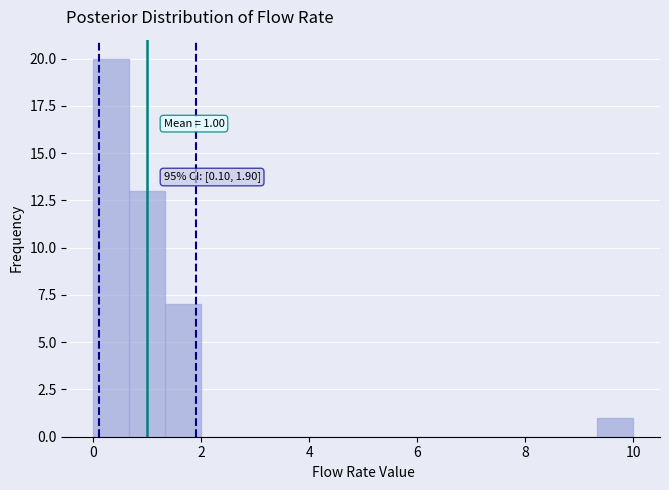

Around what value on the x-axis is the tallest bar? Give the approximate position of its centre, as read against the axis.

0.4